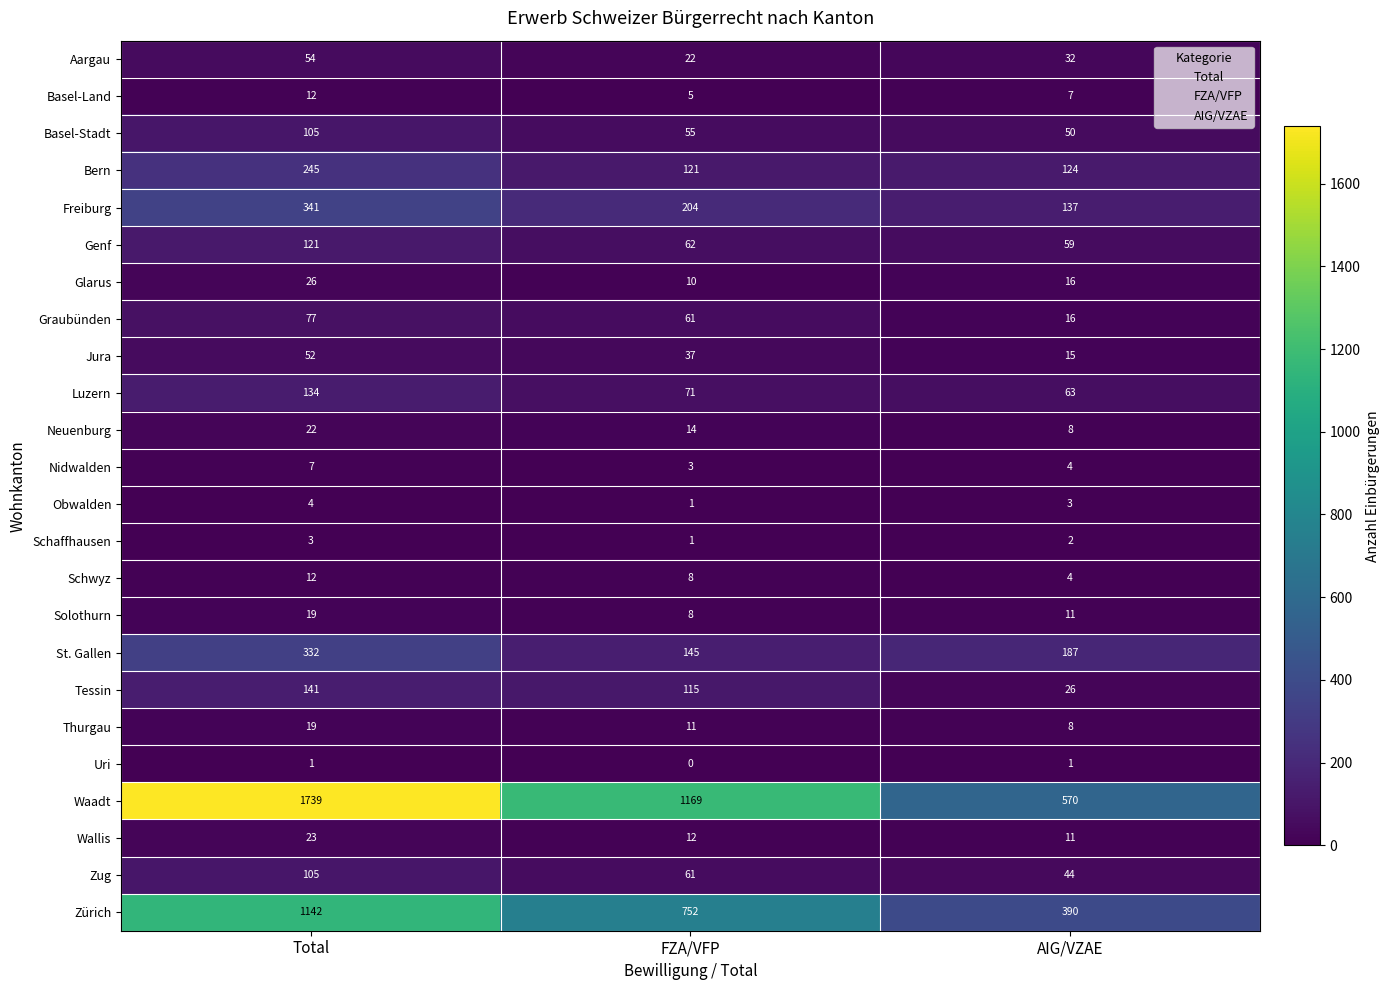

The Freiburg series shows 76 at AIG/VZAE. True or false?

False